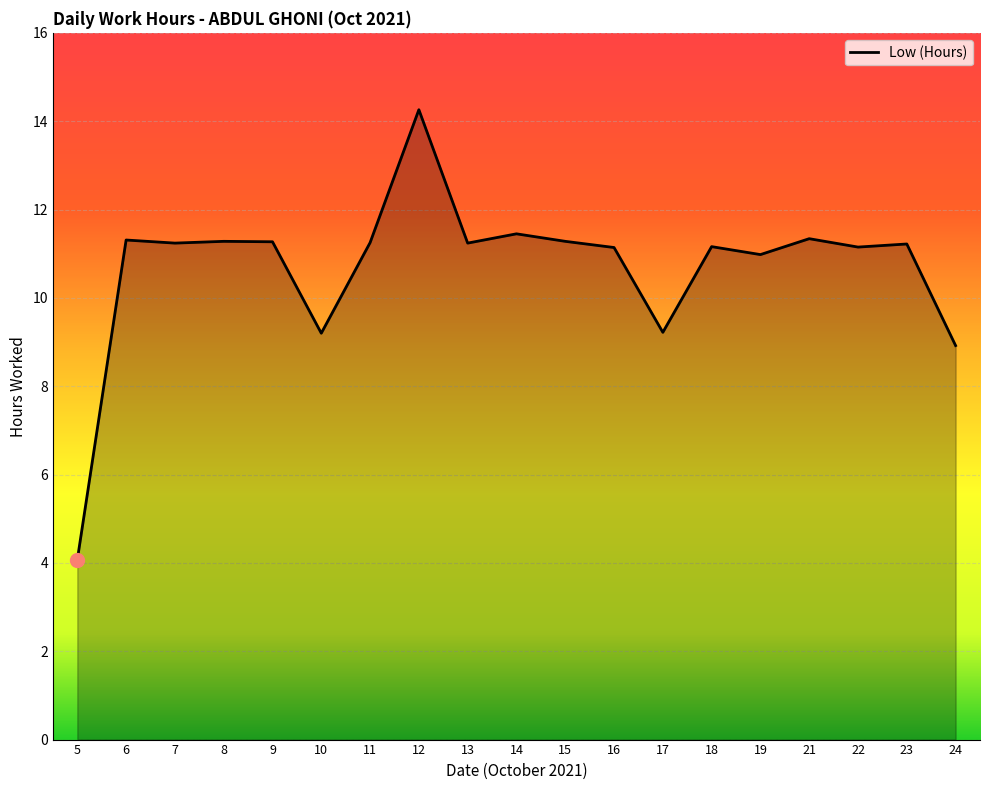

Read the value at 19.

11.0